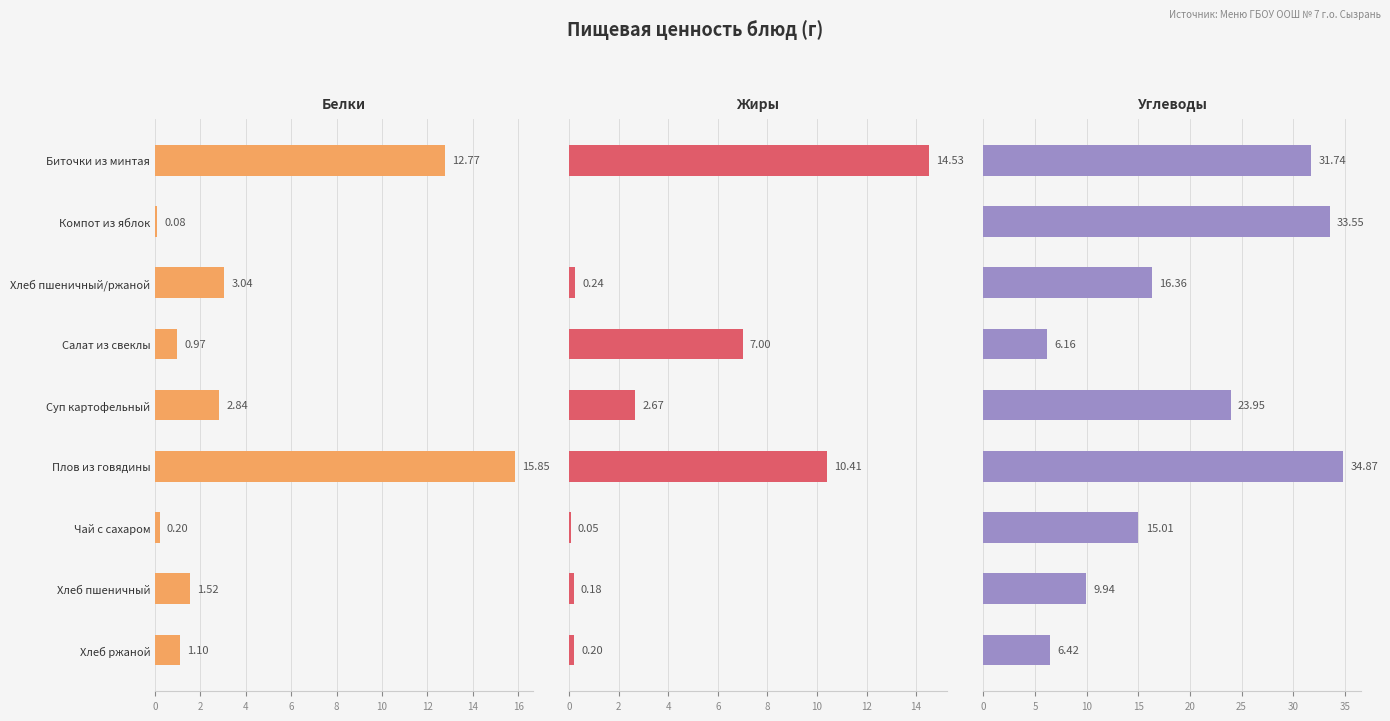

What value does the Жиры series have at Биточки из минтая?

14.5